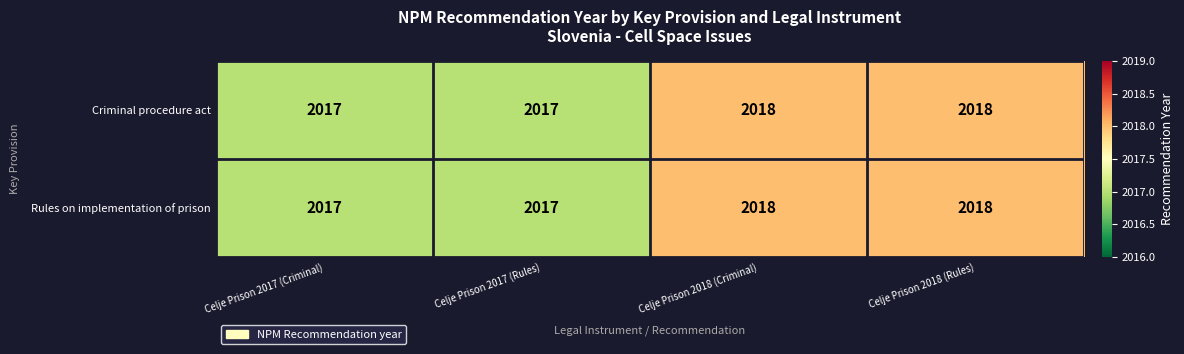

What is the smallest value displayed?

2017